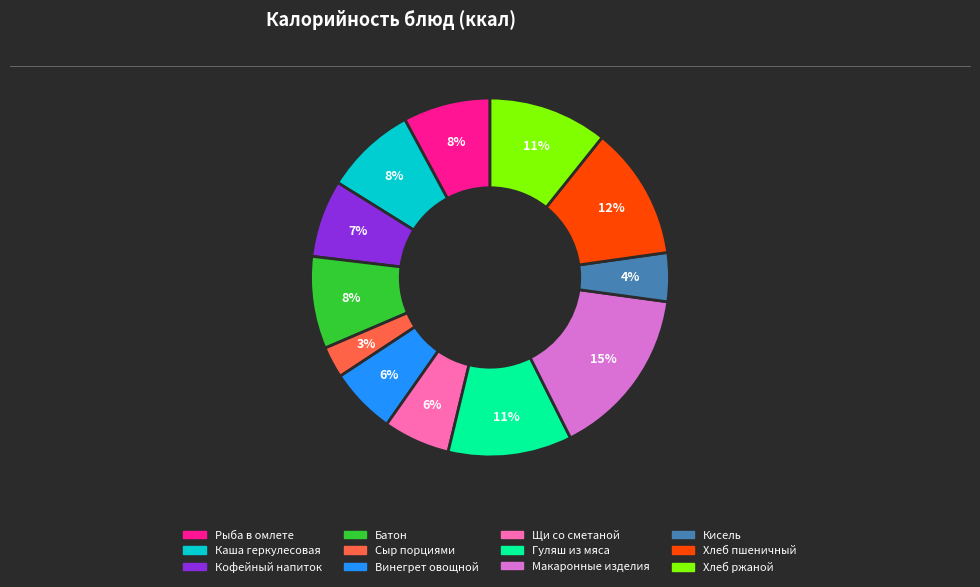

To the nearest percent, what portion does Каша геркулесовая represent?

8%